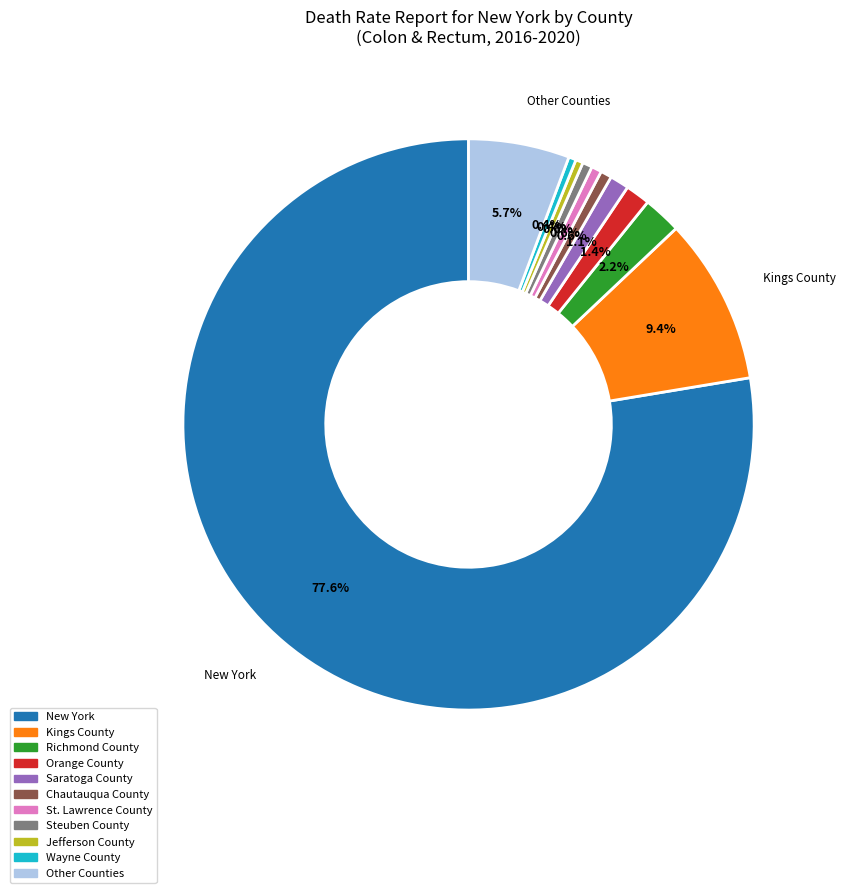

Is there any slice that represents more than half of the pie?

Yes